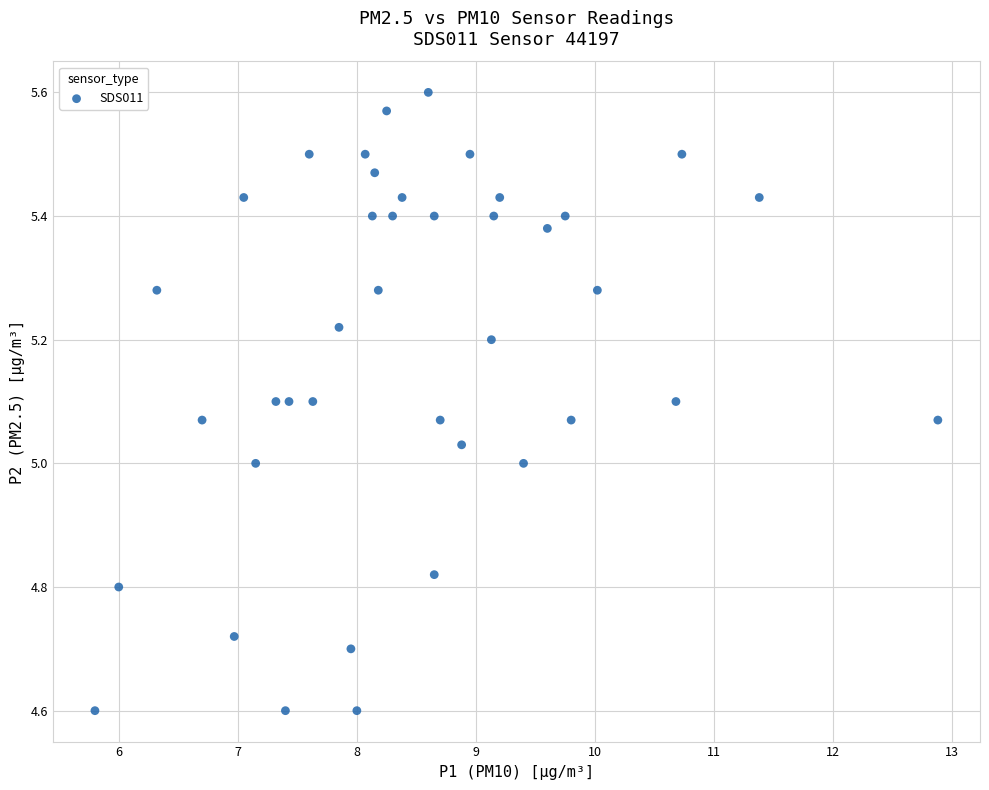

What is the range of X values (max minus min)?

7.1